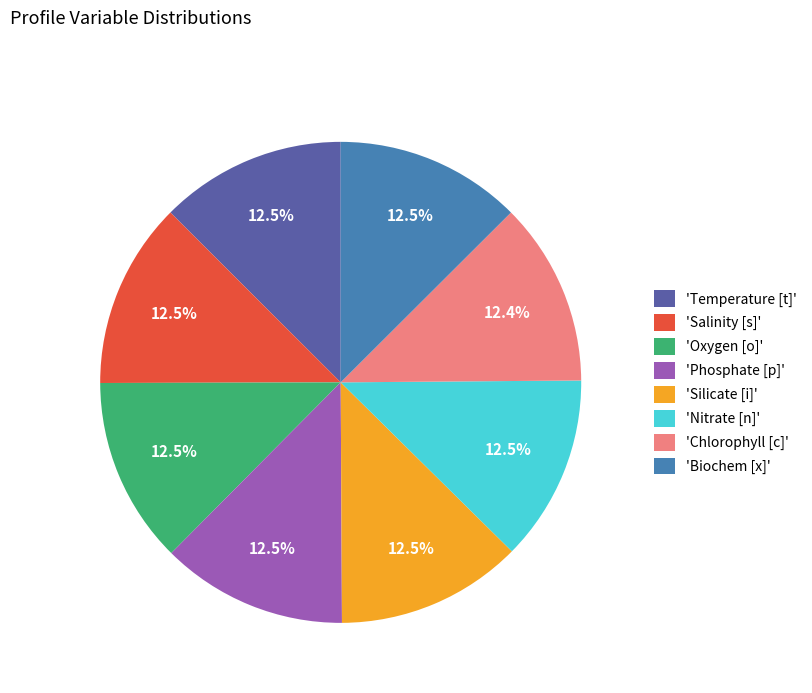

Do 'Nitrate [n]' and 'Temperature [t]' together represent more than half of the pie?

No